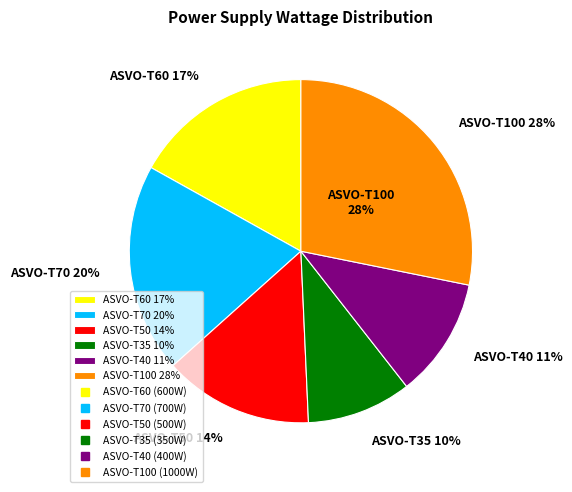

To the nearest percent, what portion does ASVO-T100 represent?

28%